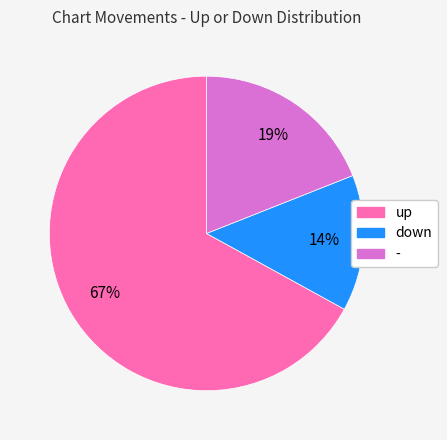

How many slices are in this pie chart?

3